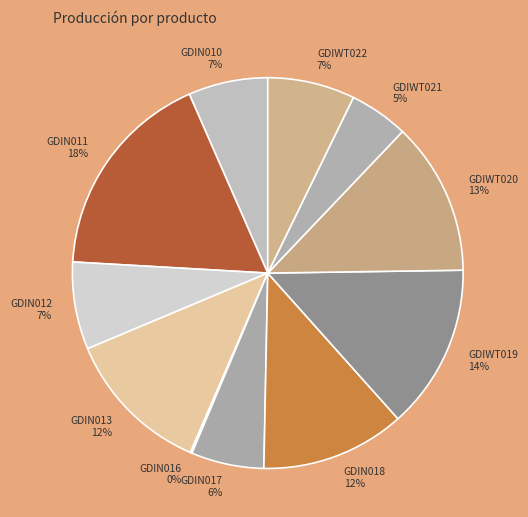

To the nearest percent, what percentage of the pie is GDIN017?

6%